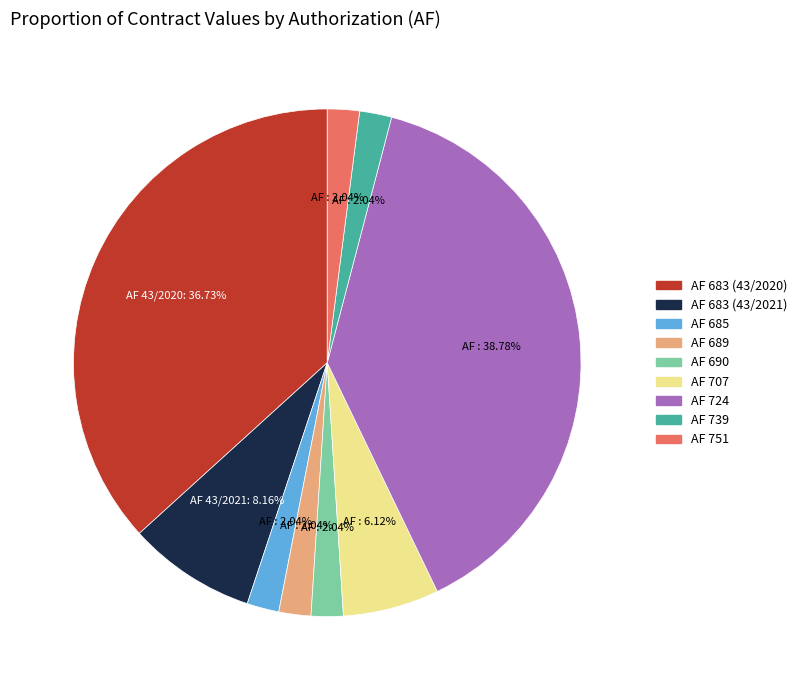

Approximately how many times larger is the value at AF 683 (43/2020) compared to AF 739?

18.0